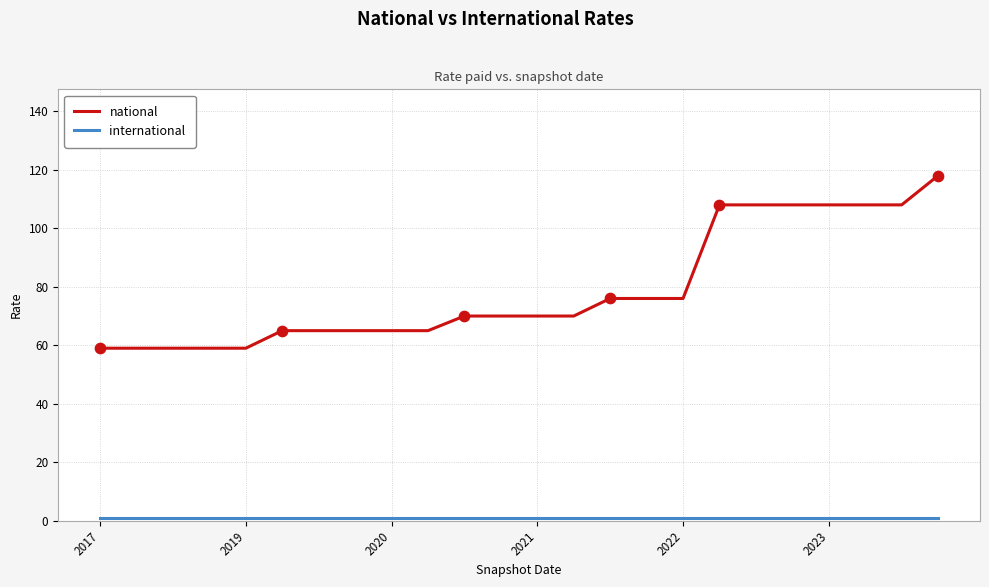

Which series has the largest total across all categories?

national